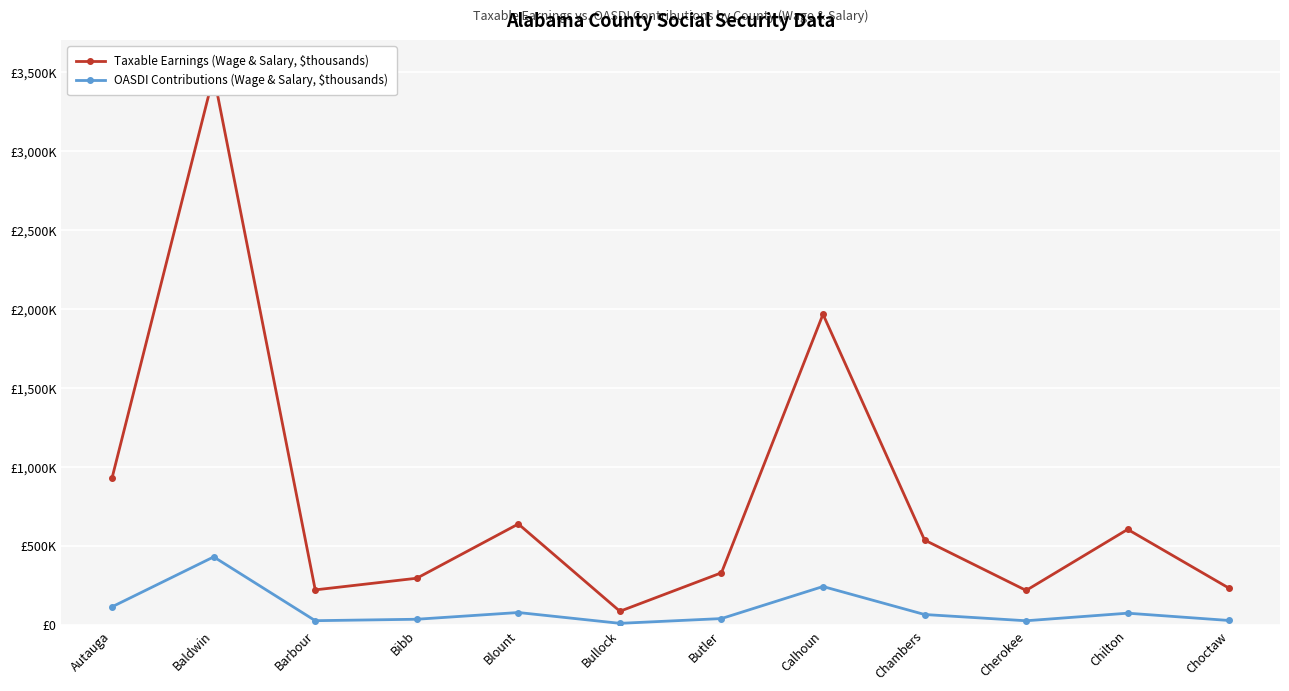

What is the difference between the highest and lowest values at Baldwin?

3047522